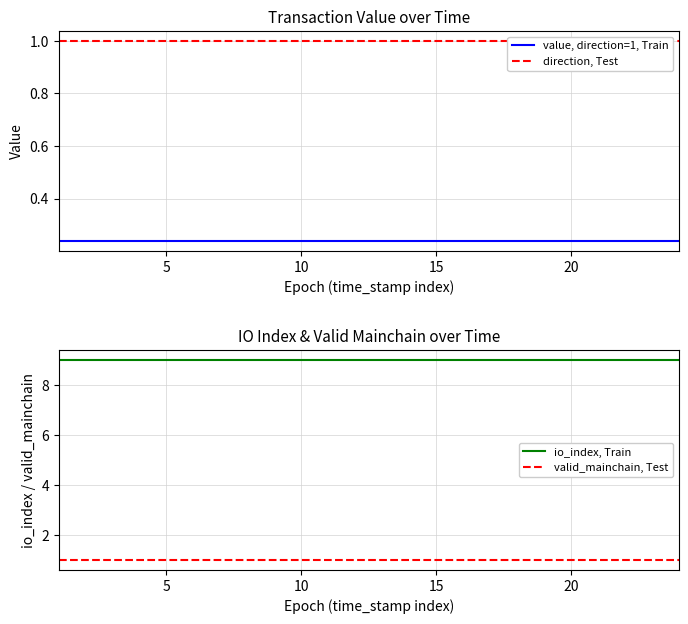

What is the smallest value displayed?

0.2